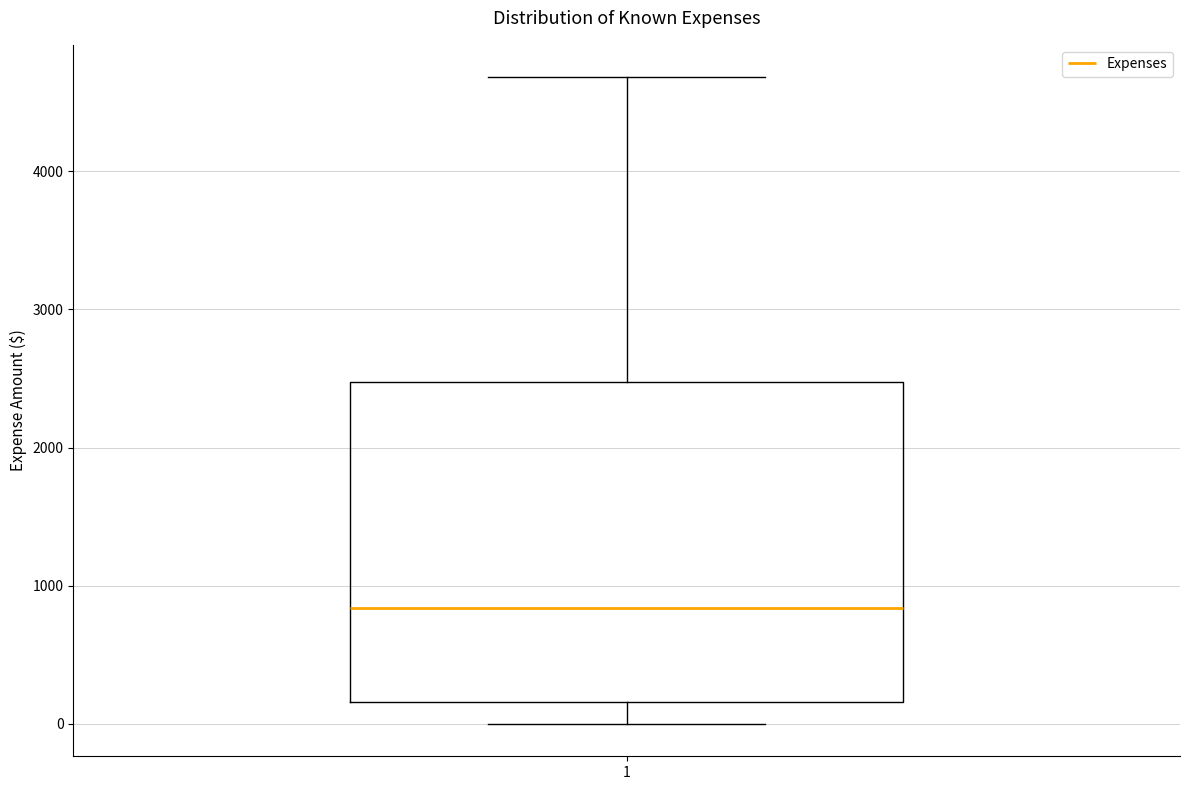

Where does the lower whisker of the box at x = 1 end on the y-axis? The values are not printed on the chart, so give them approximately, as read against the axis.

0